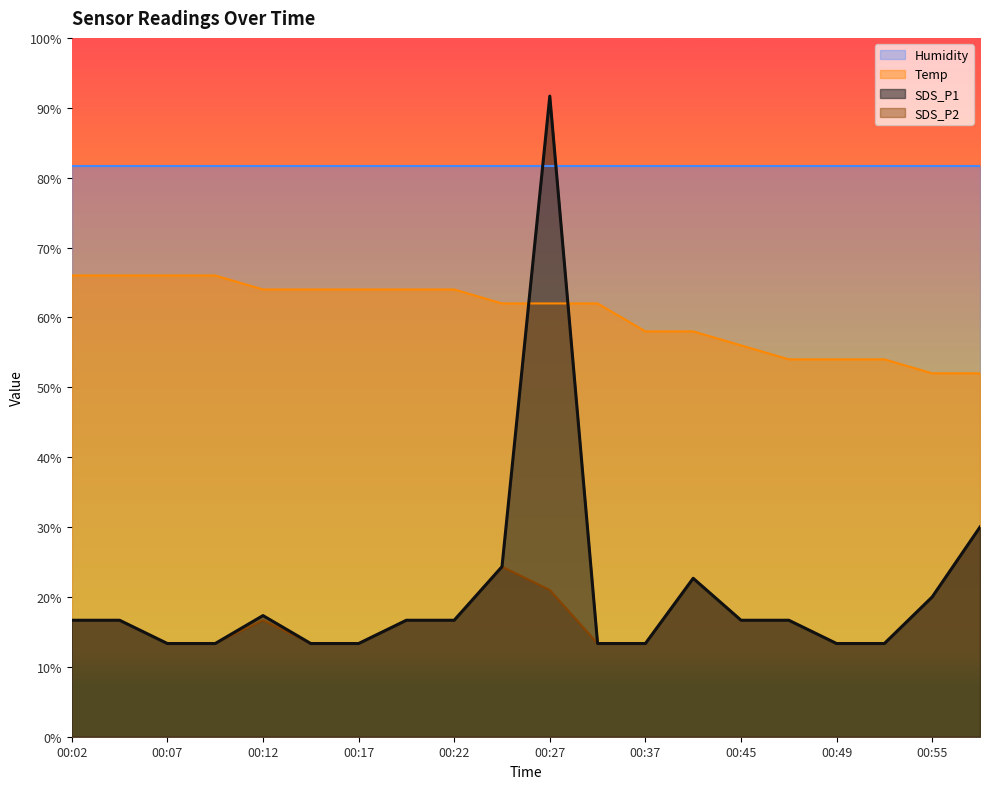

What is the minimum value shown in the chart?

13.3